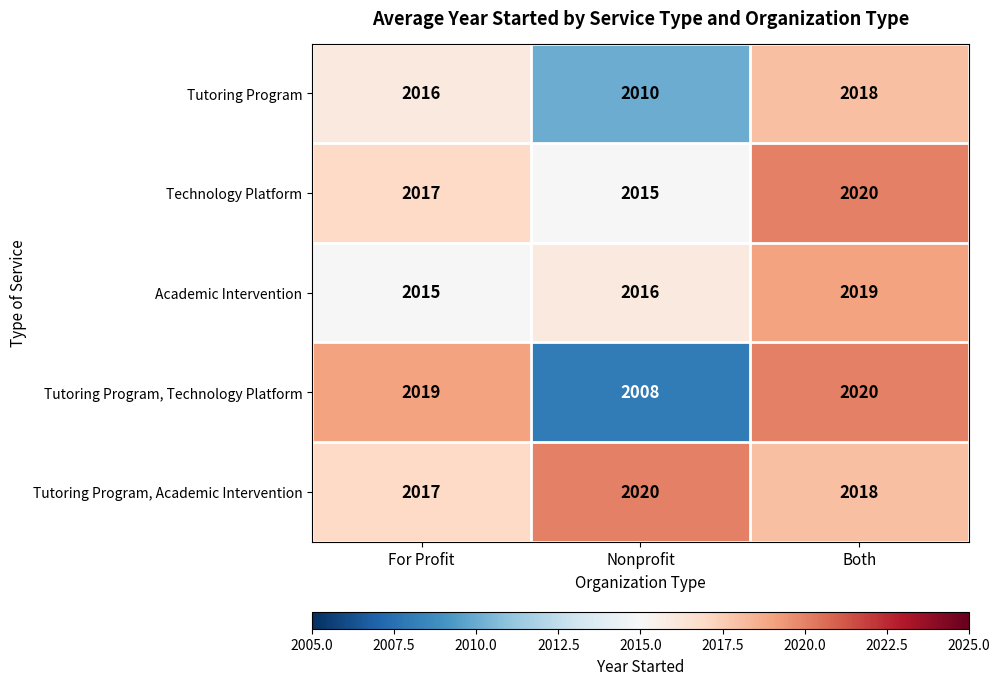

Reading left to right, list all the values displayed in this chart.

Tutoring Program: For Profit=2016	Nonprofit=2010	Both=2018
Technology Platform: For Profit=2017	Nonprofit=2015	Both=2020
Academic Intervention: For Profit=2015	Nonprofit=2016	Both=2019
Tutoring Program, Technology Platform: For Profit=2019	Nonprofit=2008	Both=2020
Tutoring Program, Academic Intervention: For Profit=2017	Nonprofit=2020	Both=2018